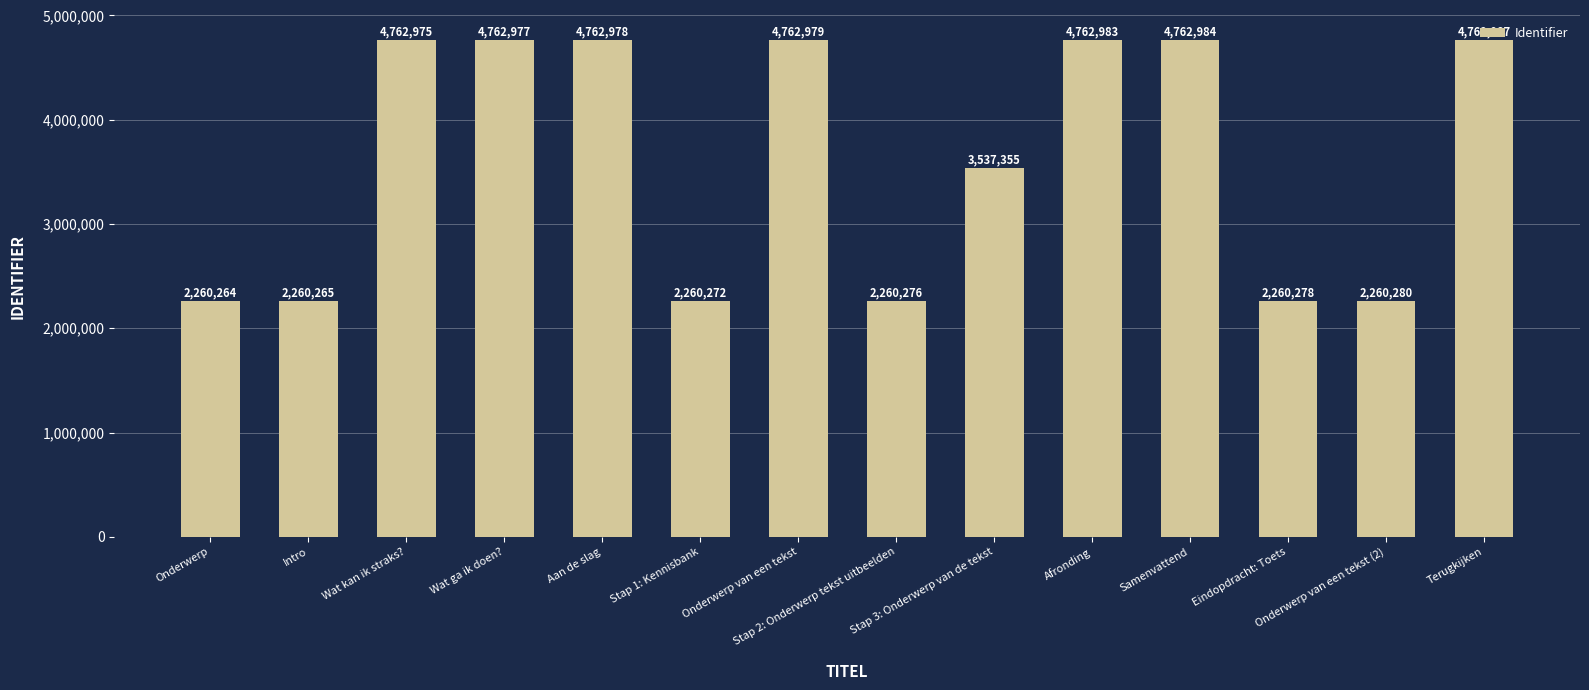

What is the label of the 3rd bar from the left?

Wat kan ik straks?